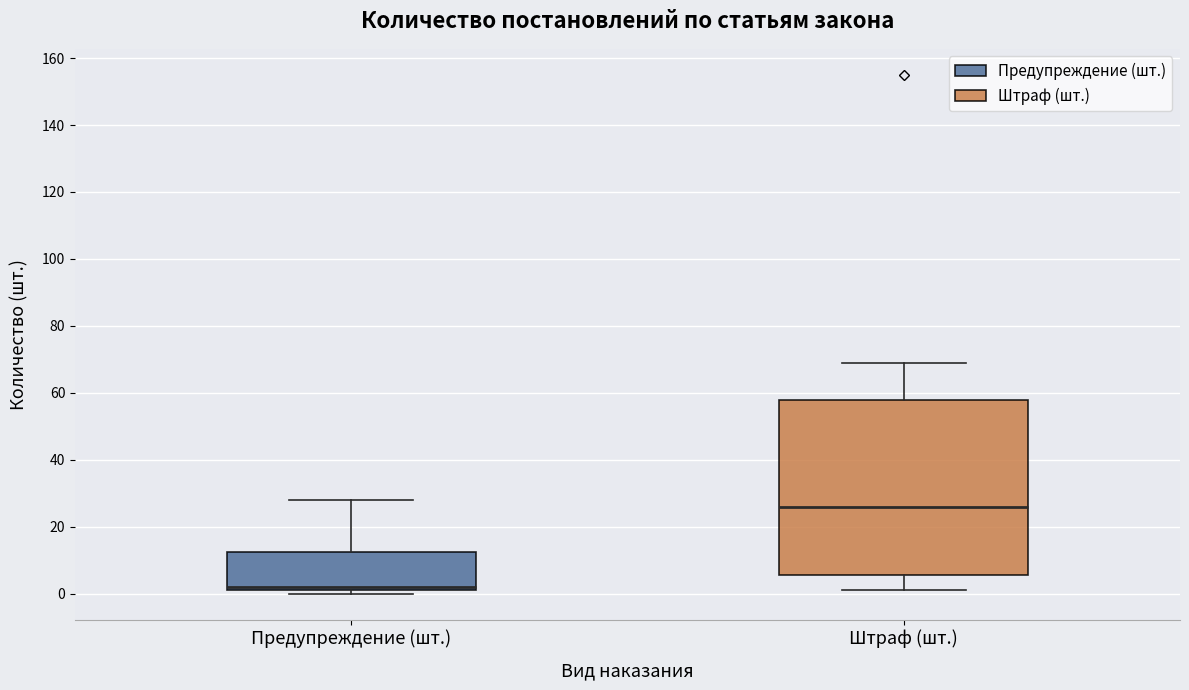

Reading left to right, read every box against the y-axis: the position of its median line, the range the box covers, and the ends of its whiskers. The values are not printed on the chart, so give them approximately, as read against the axis.

Предупреждение (шт.): median 2 (just above the box's lower edge), box 2 to 12, whiskers 0 to 28
Штраф (шт.): median 26, box 6 to 58, whiskers 2 to 70